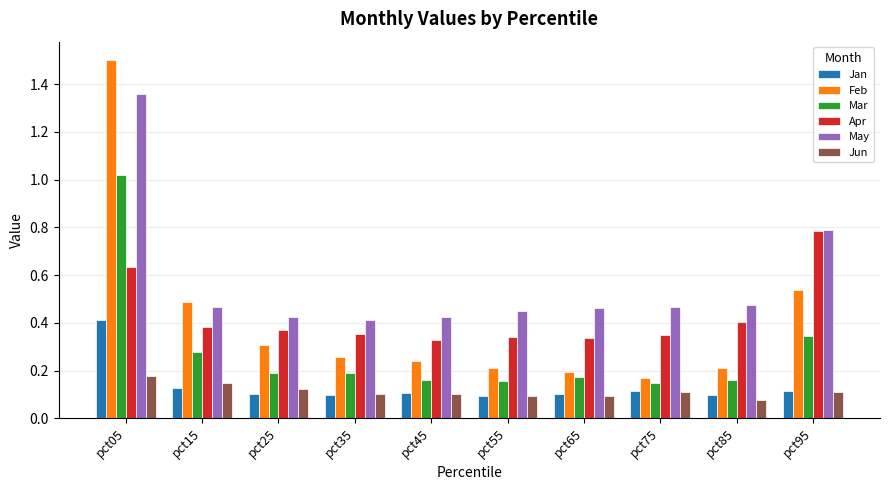

What is the maximum value shown in the chart?

1.5